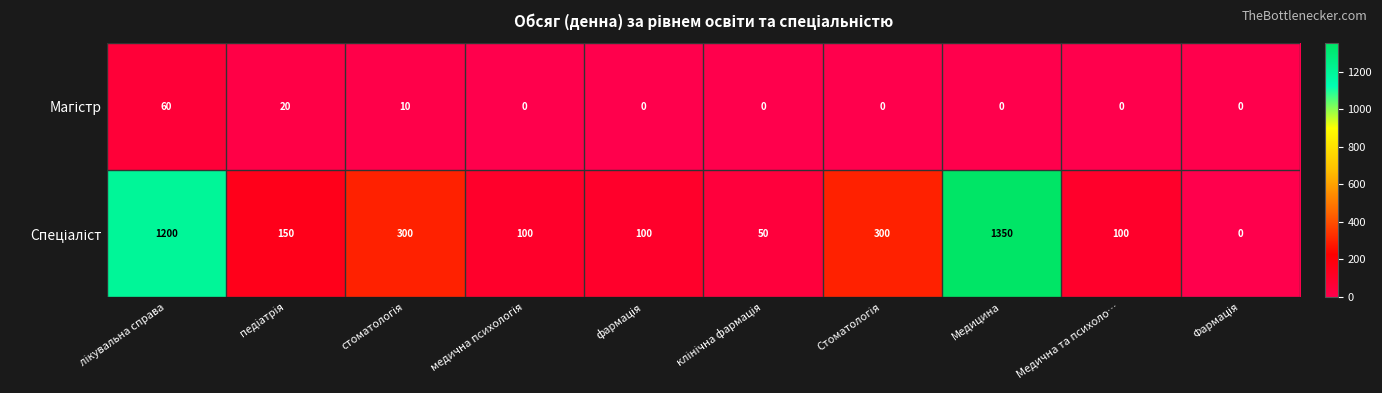

What is the maximum value shown in the chart?

1350